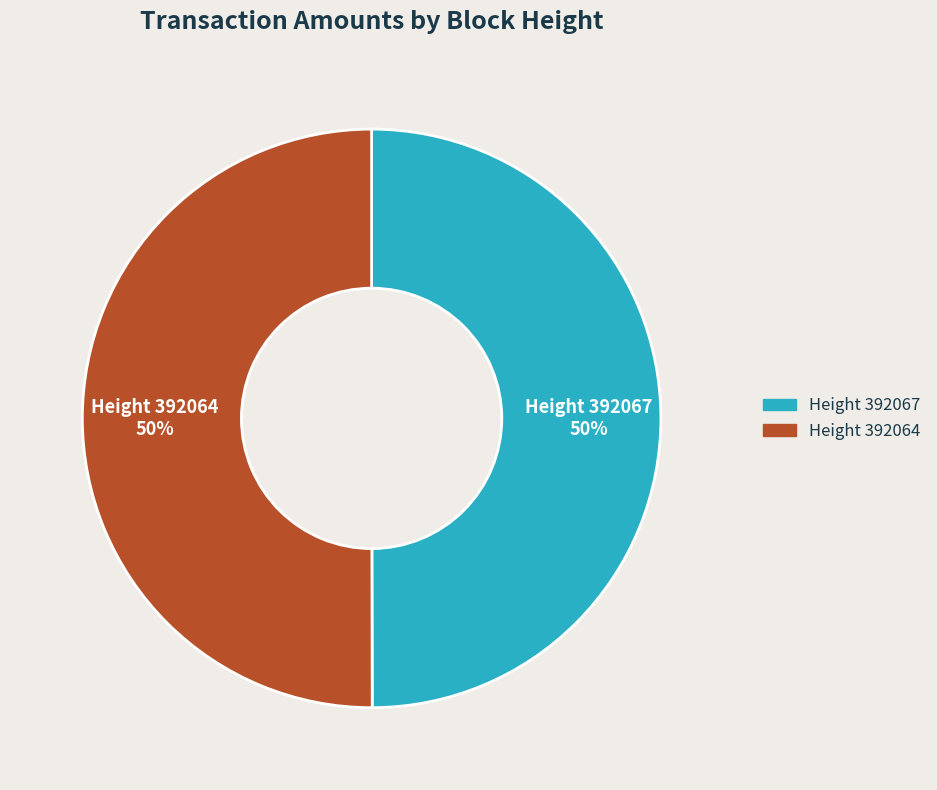

To the nearest percent, what is the average slice percentage?

50%